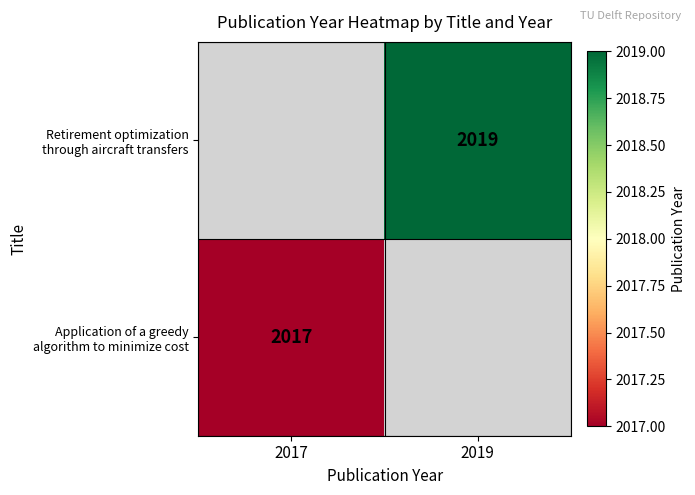

Rank the series by their average value, from highest to lowest.

Retirement optimization through aircraft transfers, Application of a greedy algorithm to minimize cost